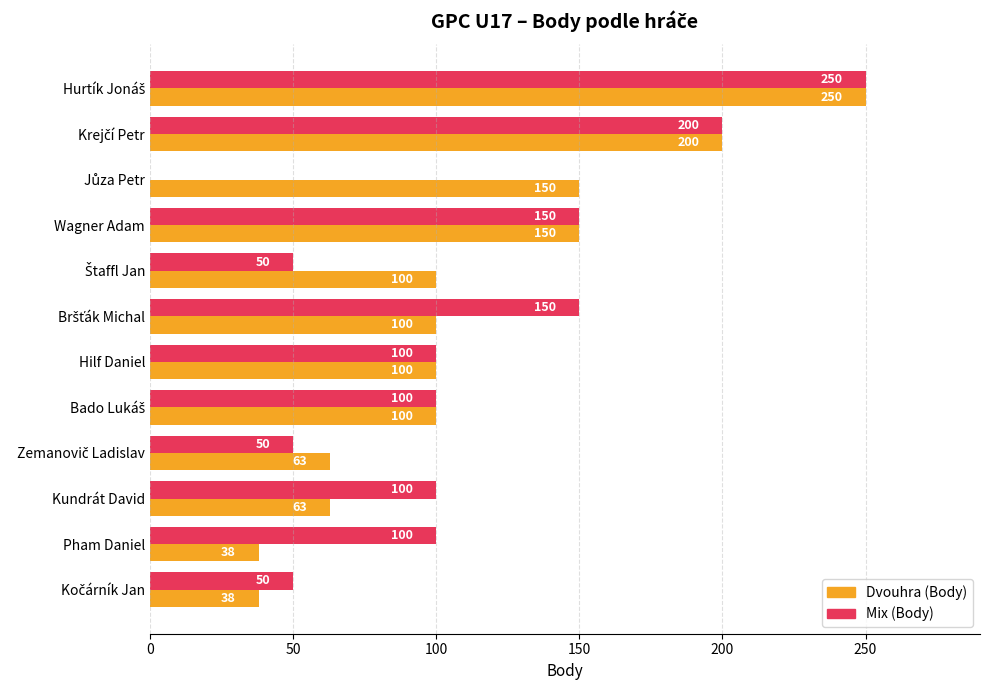

Which series has the largest total across all categories?

Dvouhra (Body)